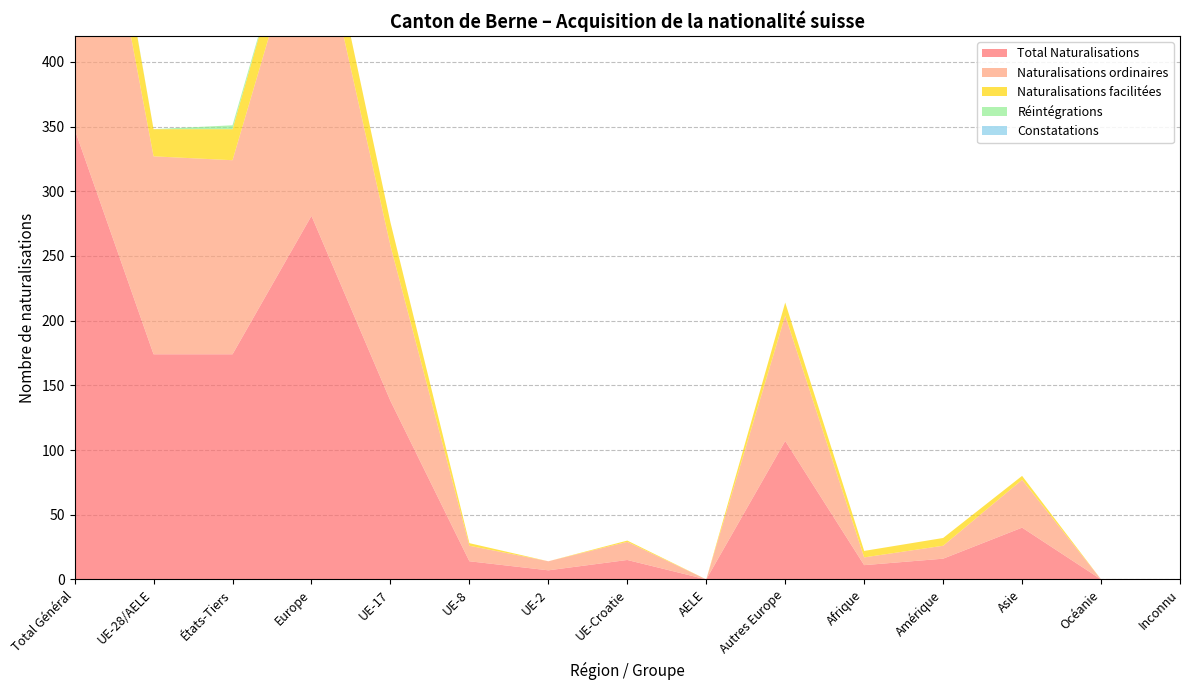

Reading left to right, list all the values displayed in this chart.

Total Naturalisations: 348	174	174	281	138	14	7	15	0	107	11	16	40	0	0
Naturalisations ordinaires: 303	153	150	250	120	12	7	14	0	97	6	10	37	0	0
Naturalisations facilitées: 45	21	24	31	18	2	0	1	0	10	5	6	3	0	0
Réintégrations: 3	0	3	0	0	0	0	0	0	0	0	0	0	0	0
Constatations: 0	0	0	0	0	0	0	0	0	0	0	0	0	0	0